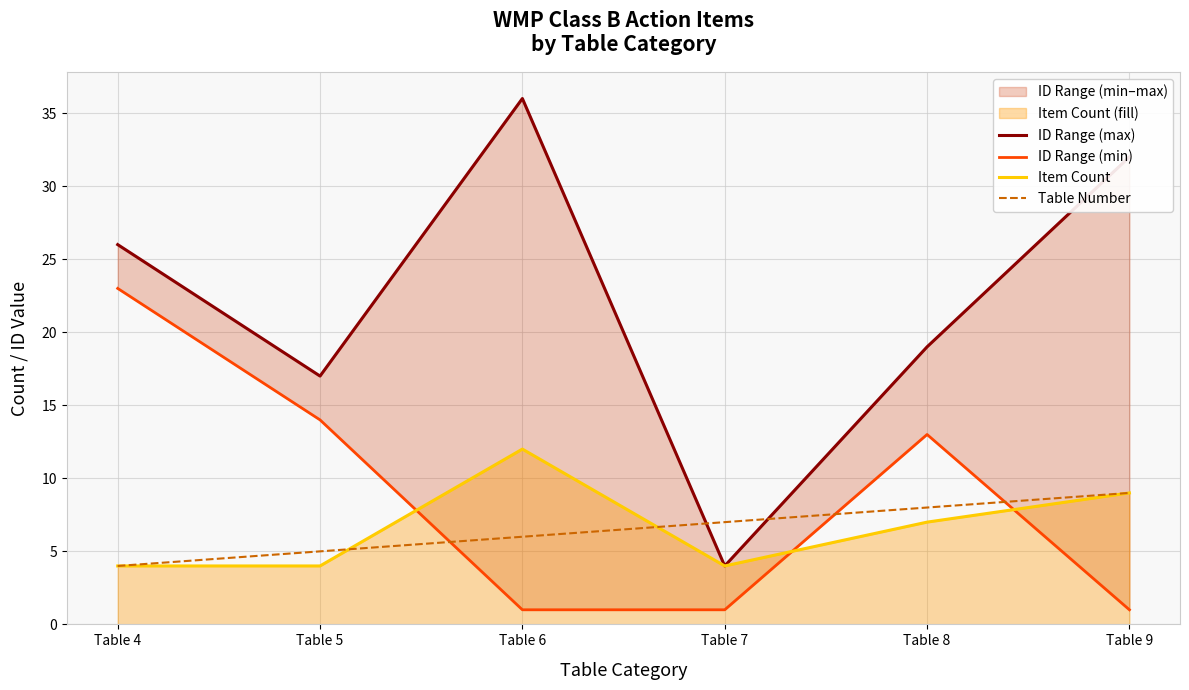

Where is the first local maximum for ID Range (max)?

Table 6